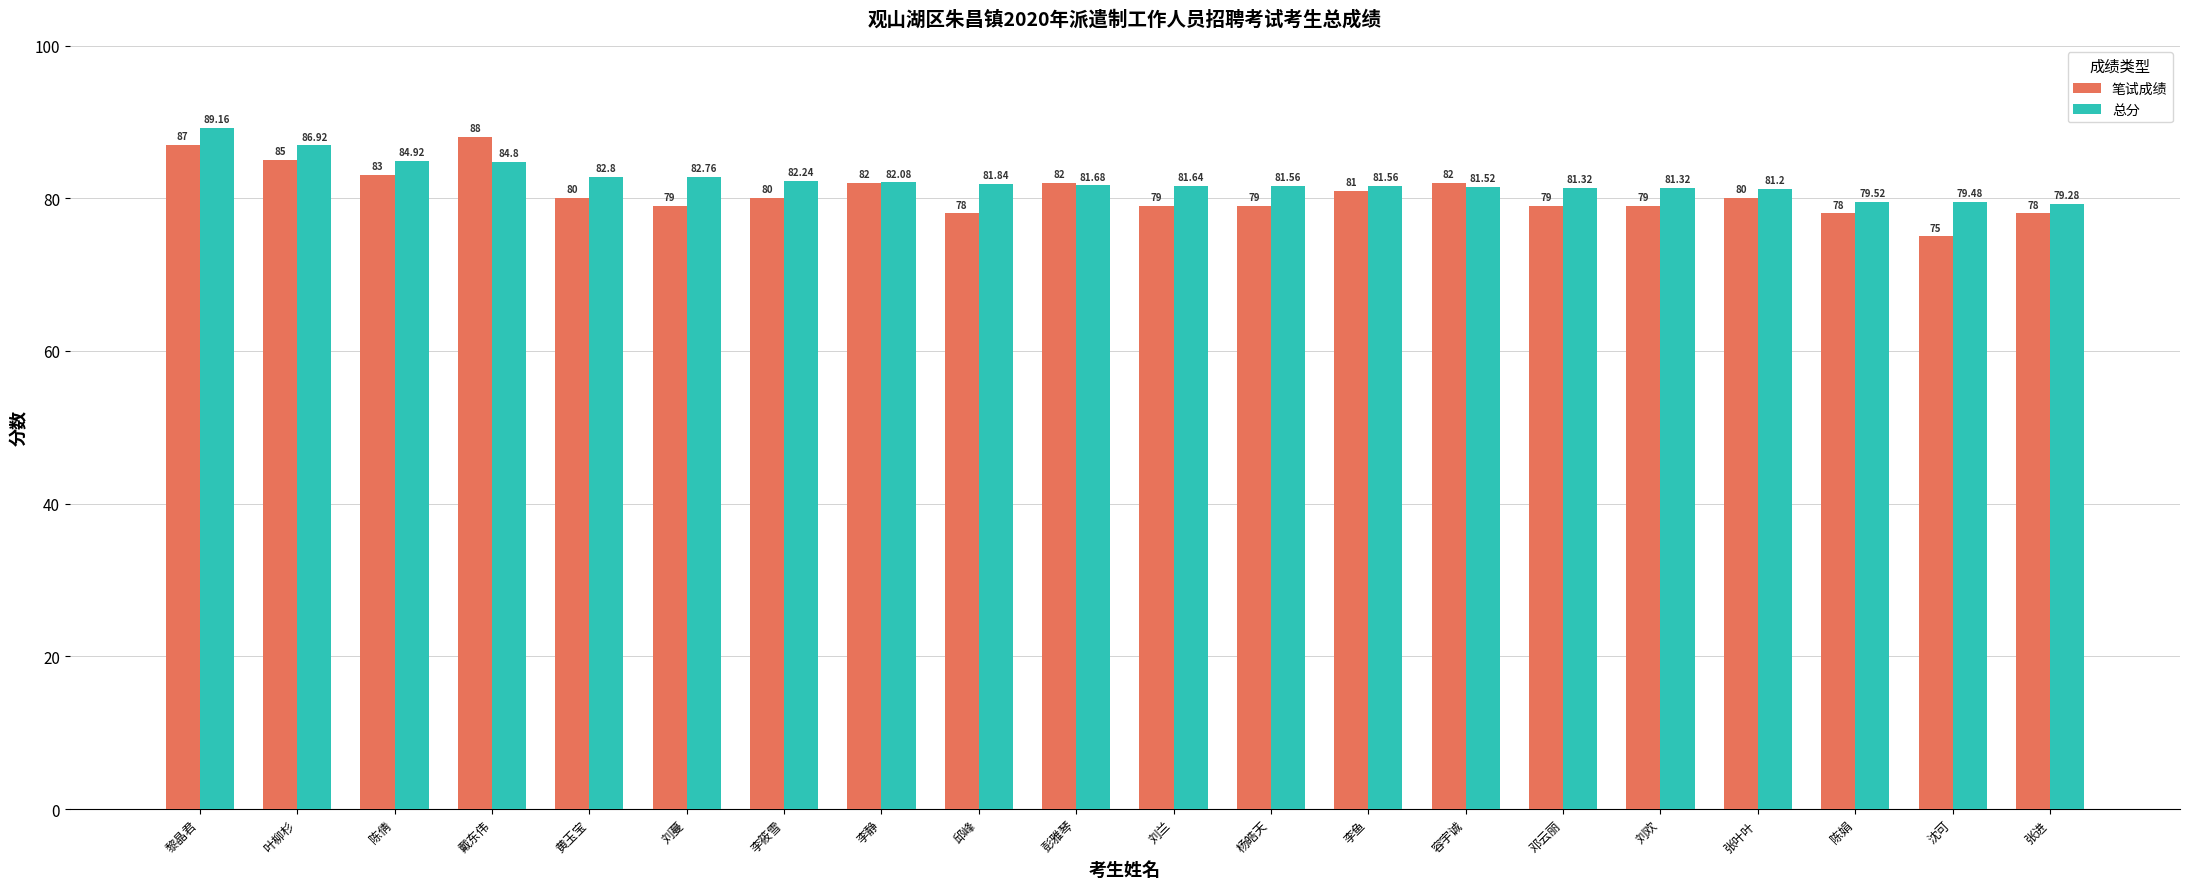

What is the average value of the 总分 series?

82.4